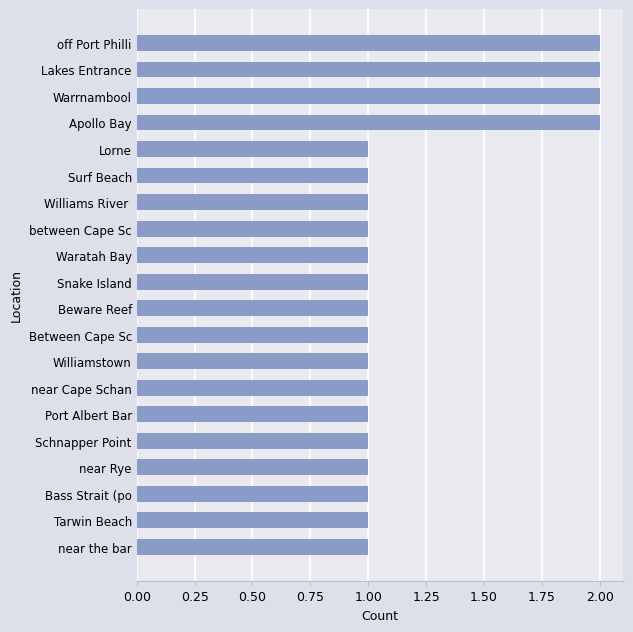

What is the maximum value shown in the chart?

2